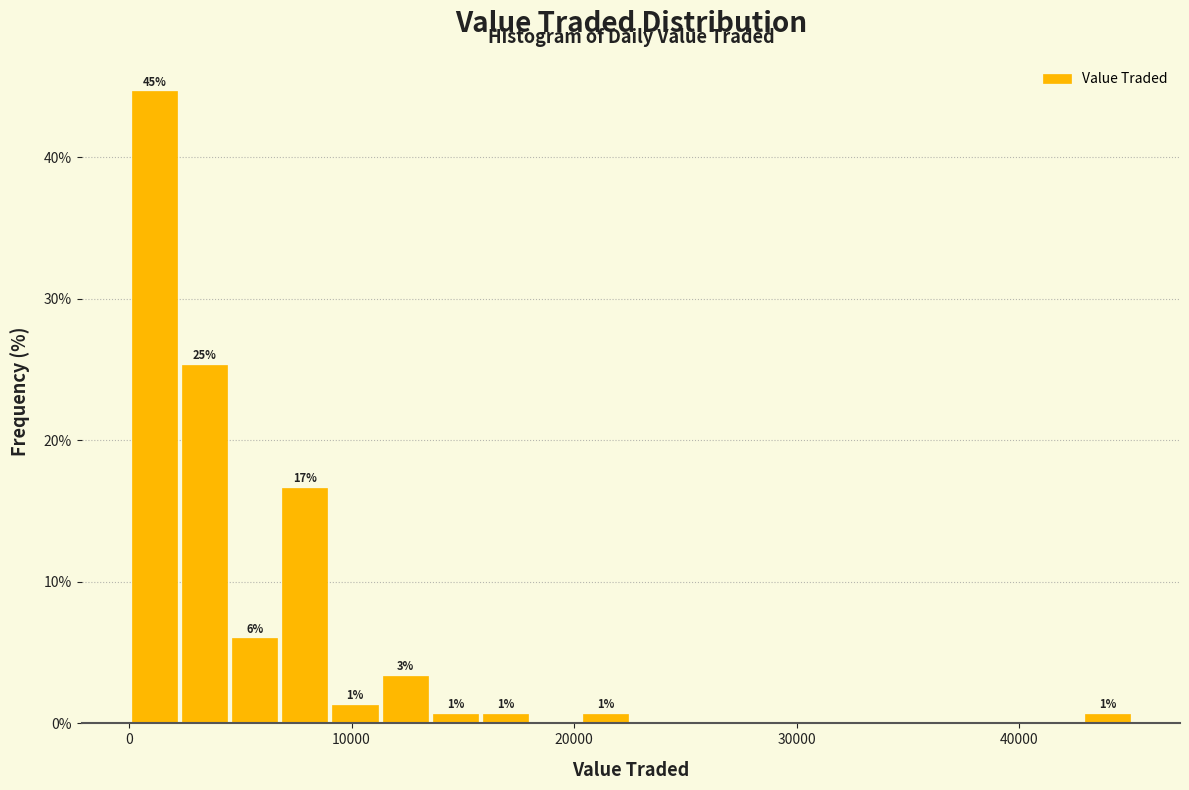

Around what value on the x-axis is the tallest bar? Give the approximate position of its centre, as read against the axis.

1000